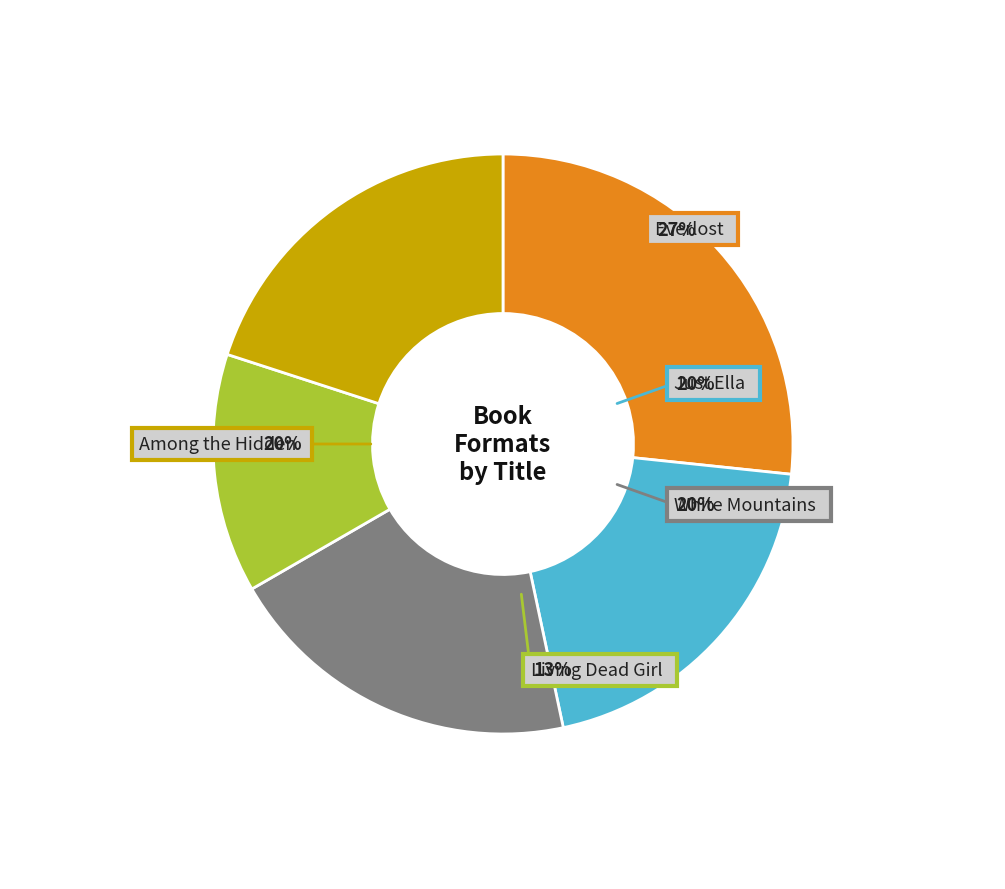

Approximately how many times larger is the value at Just Ella compared to Everlost?

0.8